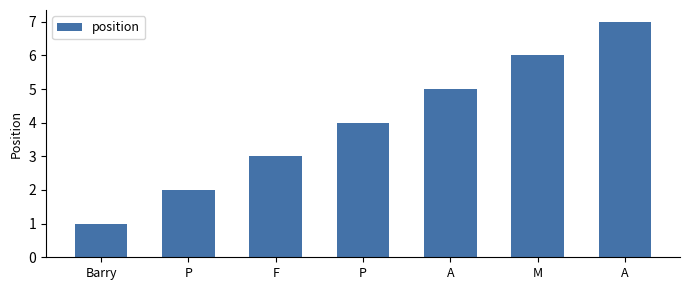

Are the bars grouped side by side (vs. stacked)?

No